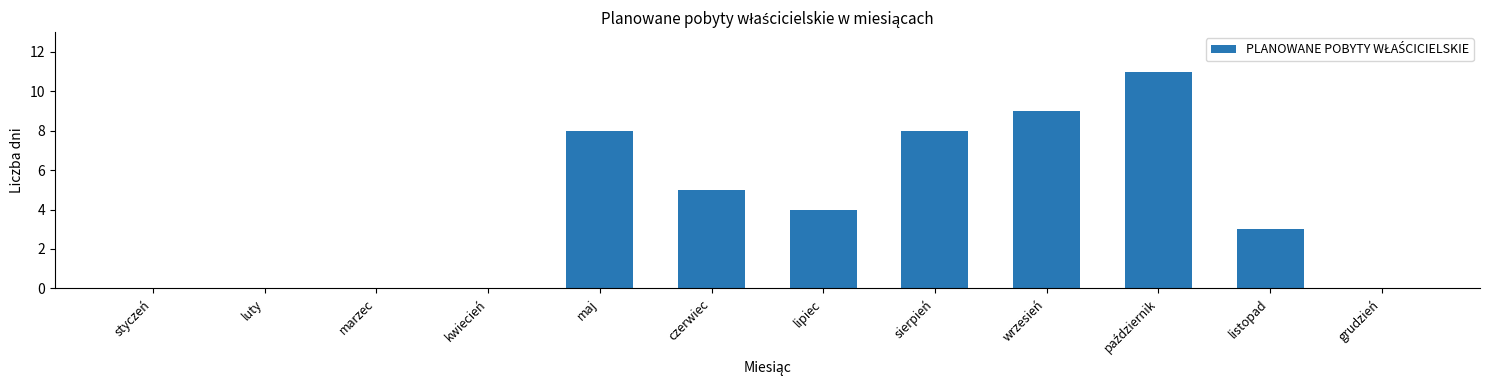

Are the bars grouped side by side (vs. stacked)?

No